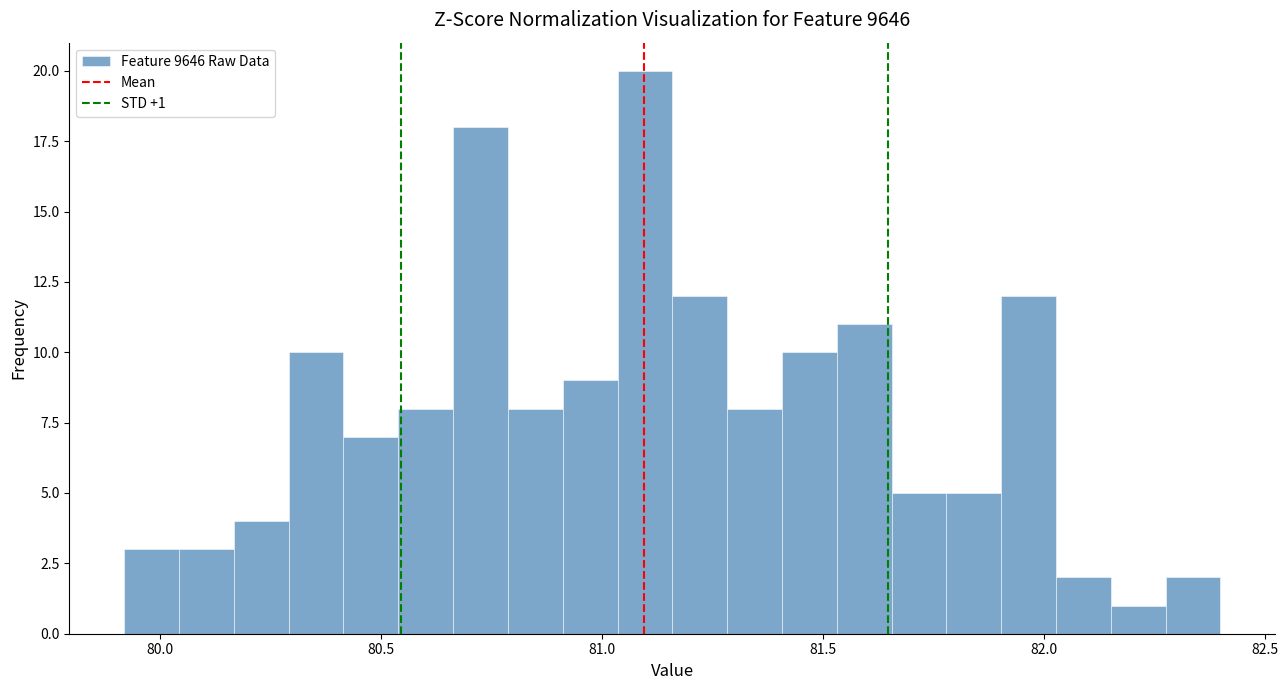

Read against the x-axis, roughly where is the centre of the tallest bar?

81.10